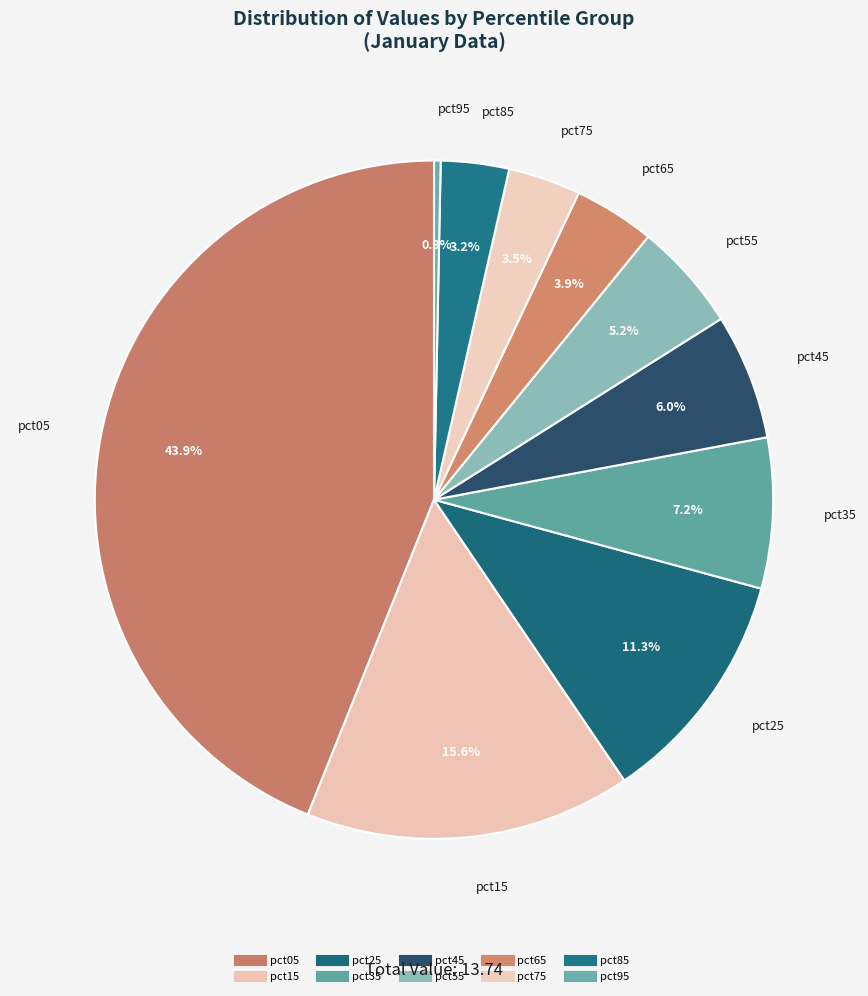

Is it true that pct15 is 16% of the pie?

True